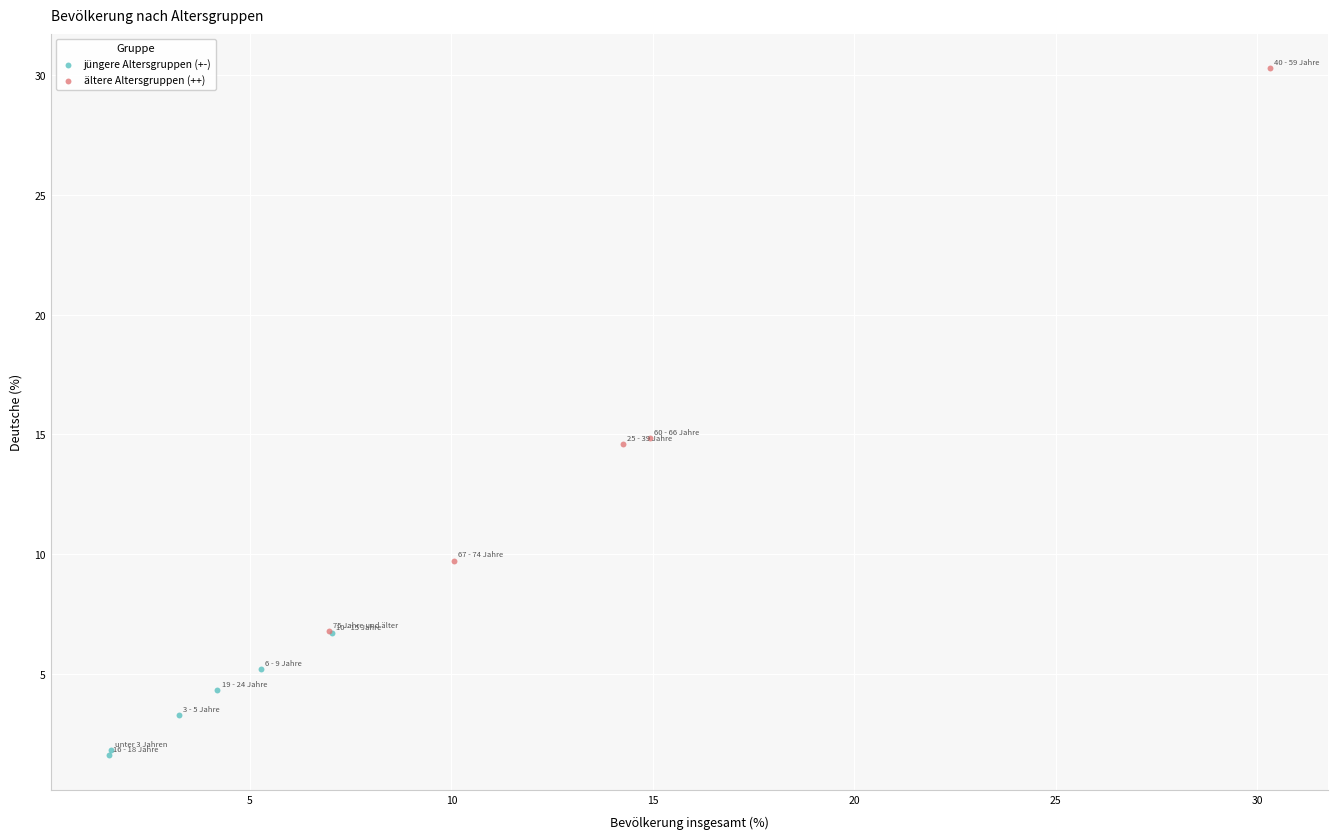

Which series contains the highest Y value?

ältere Altersgruppen (++)